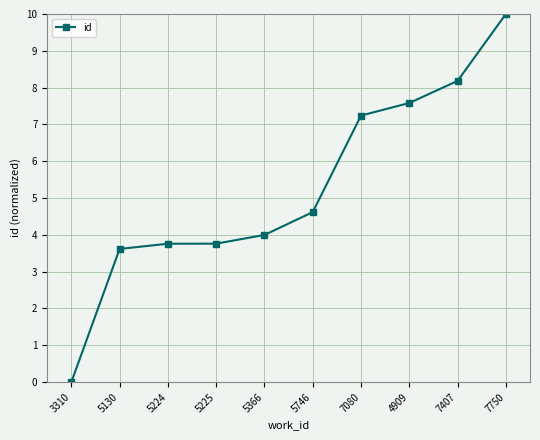

Reading right to left, extract all data points from this chart.

10.0	8.2	7.6	7.2	4.6	4.0	3.8	3.8	3.6	0.0